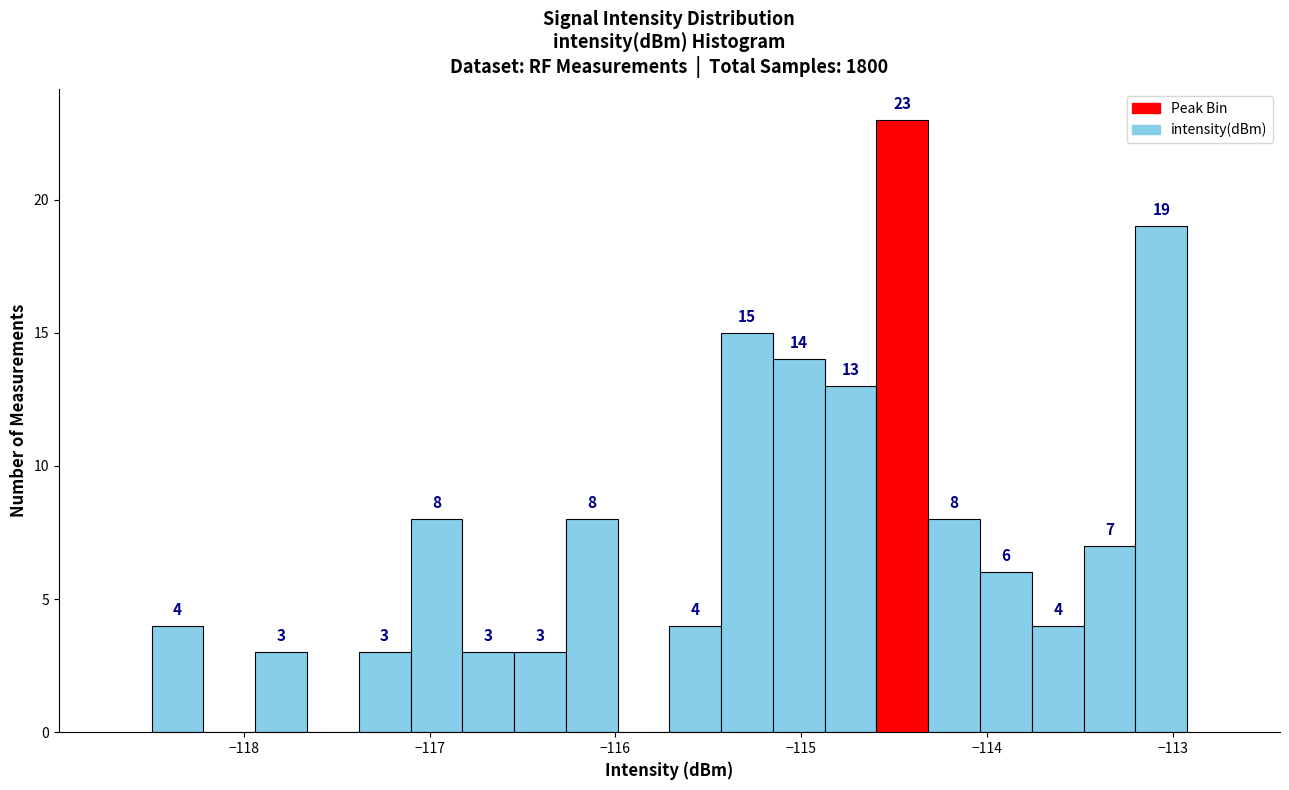

Read against the x-axis, roughly where is the centre of the tallest bar?

-114.5